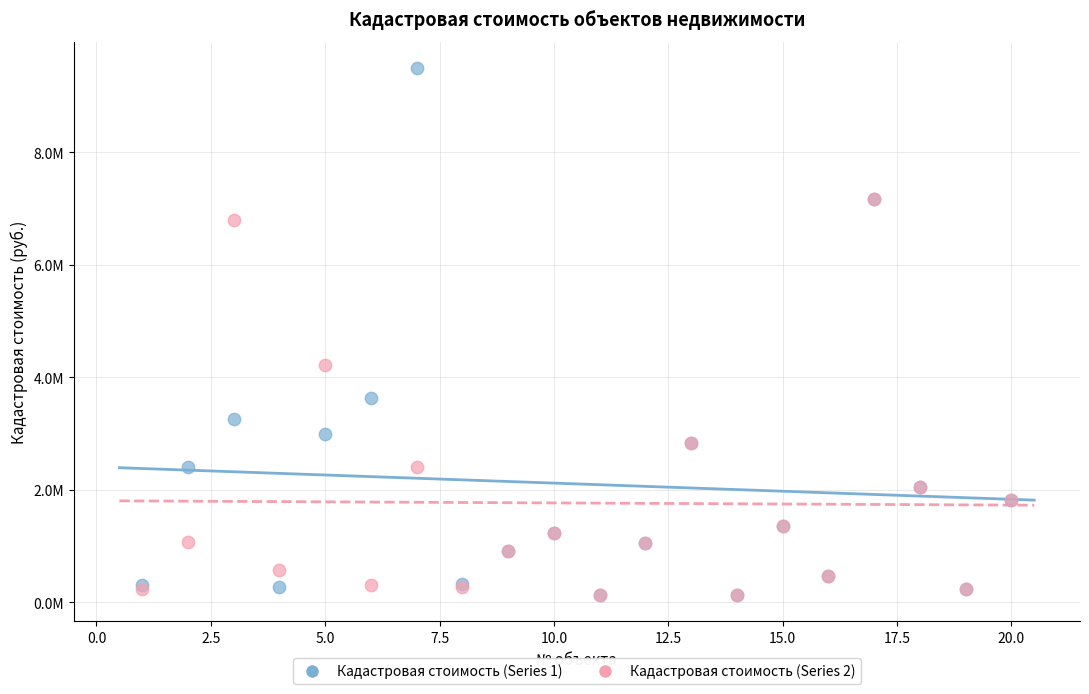

What are all the series names shown in the legend?

Кадастровая стоимость (Series 1), Кадастровая стоимость (Series 2)